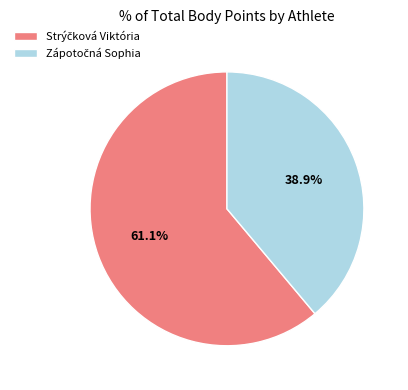

How many segments does this pie chart have?

2